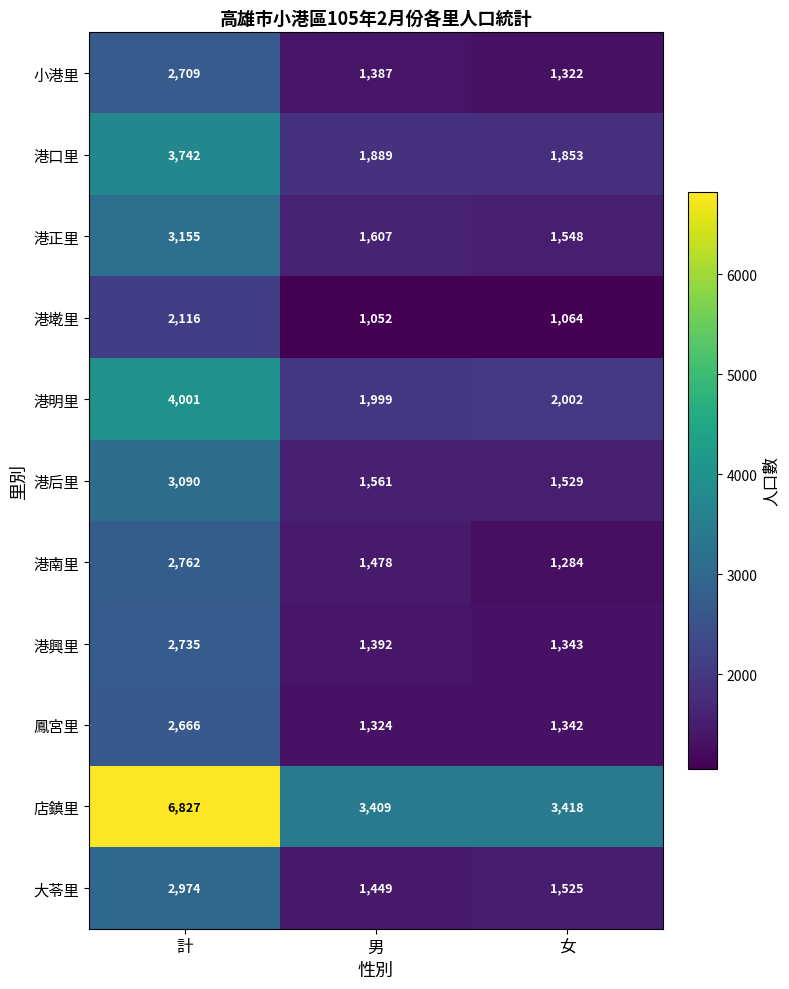

Rank the categories by 港南里 value from lowest to highest.

女, 男, 計